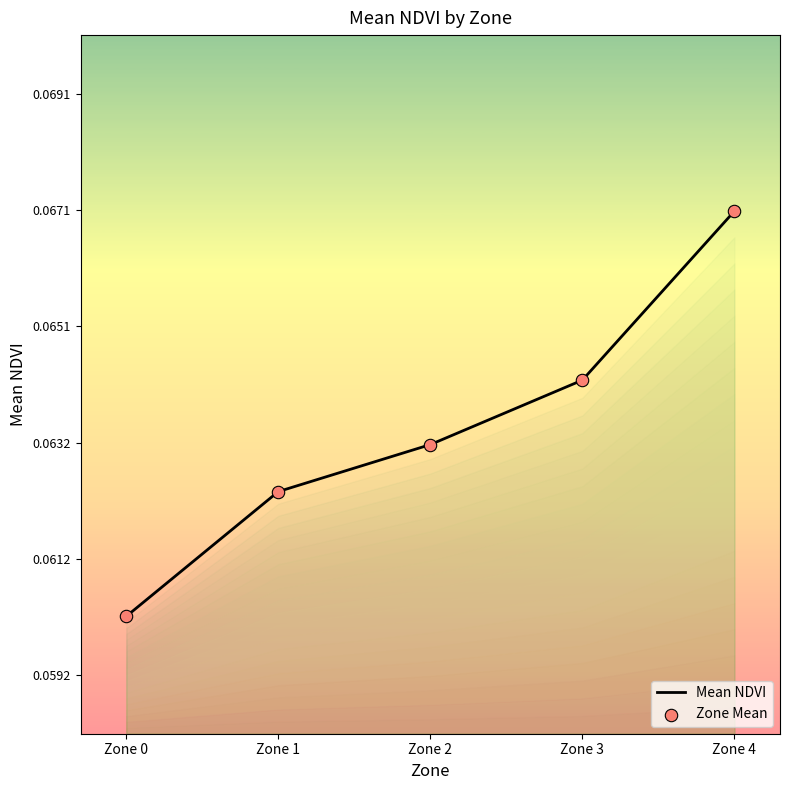

Where is the data nearest to the value 0?

Zone 0